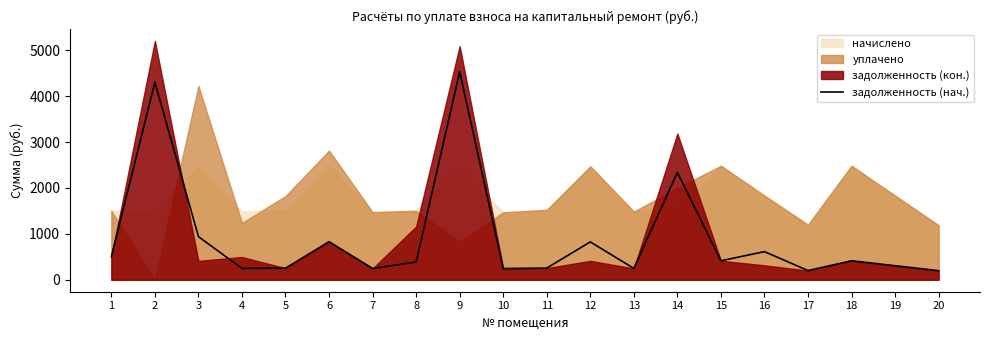

What is the approximate value at 2?

4302.8